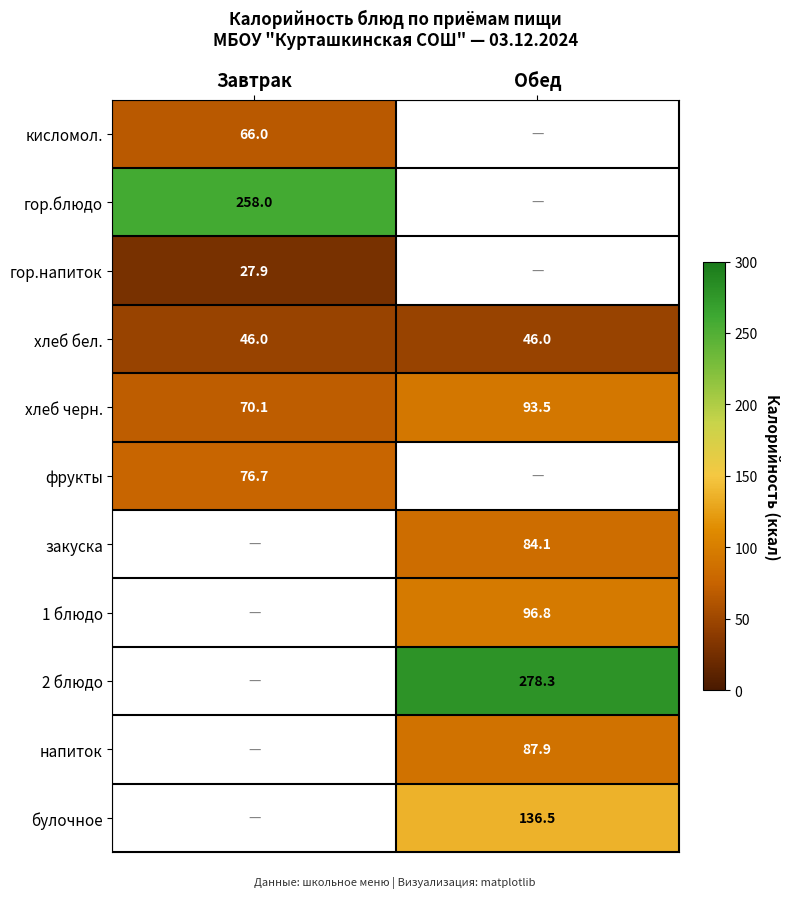

Is it true that булочное equals 136.5 at Обед?

True